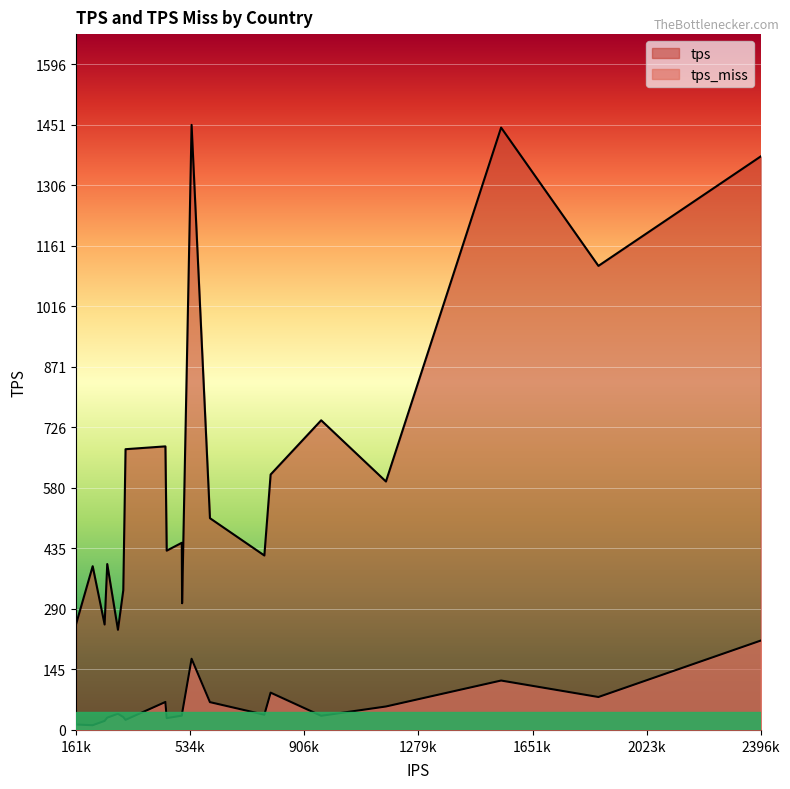

What is the average value of the tps series?

633.5